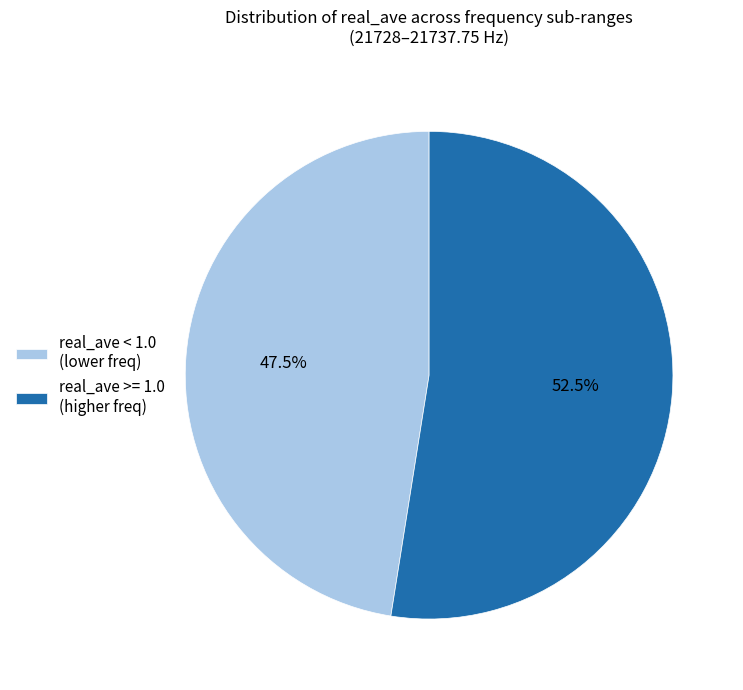

What is the largest slice in the pie chart?

real_ave >= 1.0 (higher freq)